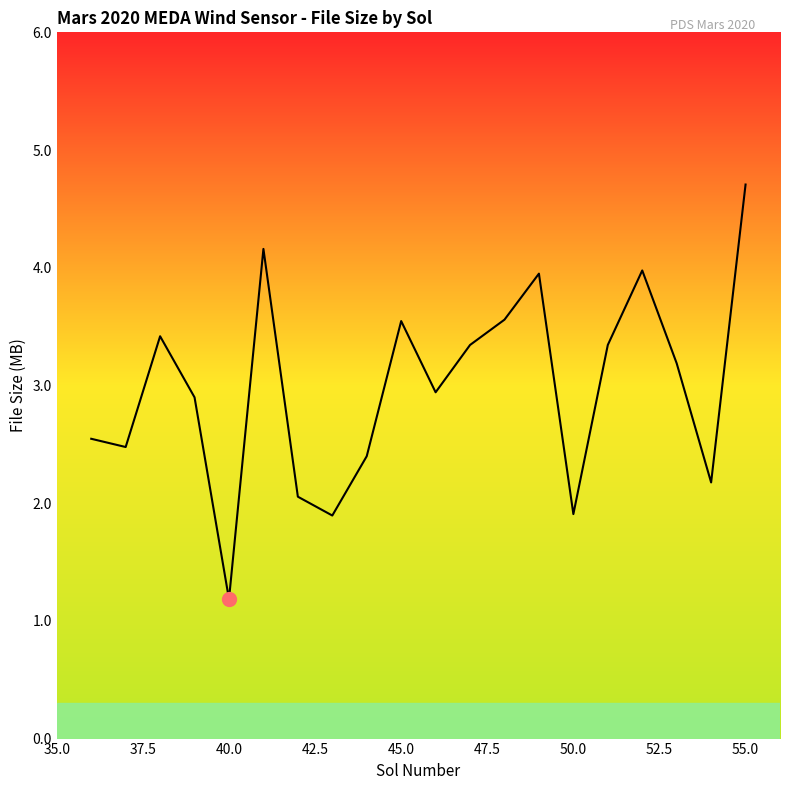

What is the minimum value shown in the chart?

1.2